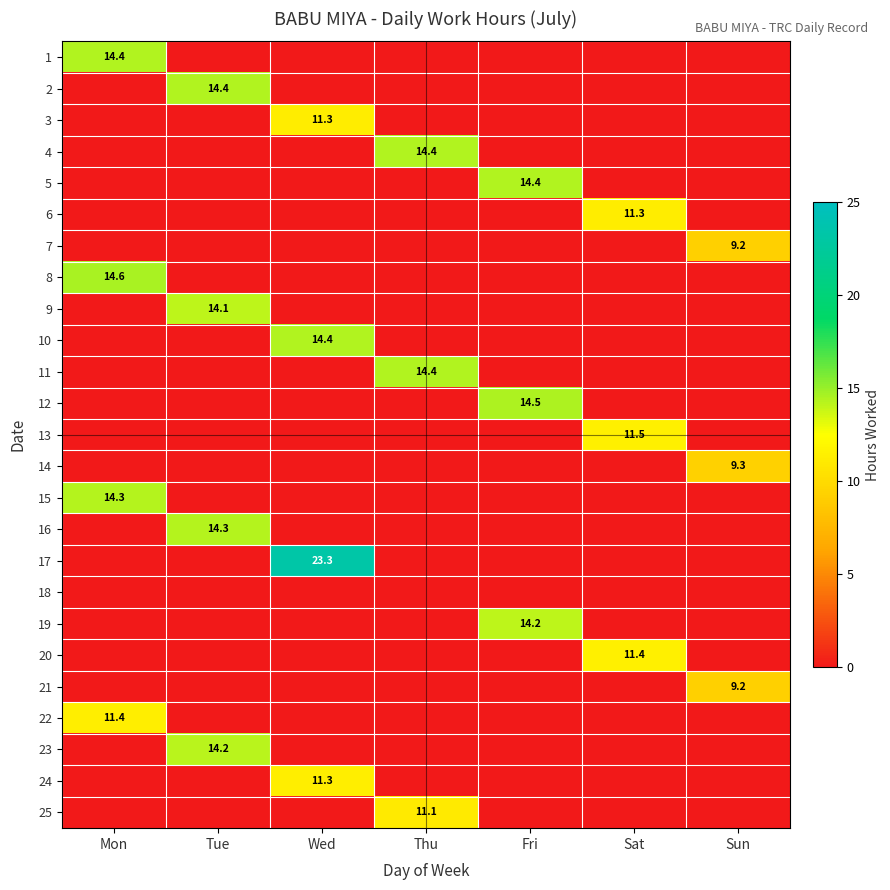

At which category is the sum across all series the highest?

Wed